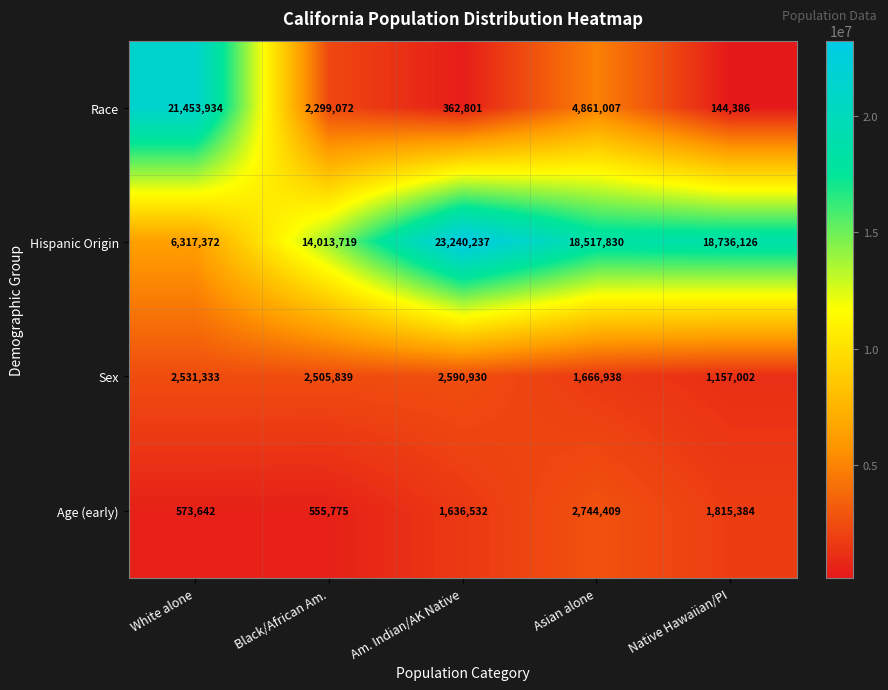

What is the difference between the maximum and minimum values in the Sex series?

1433928